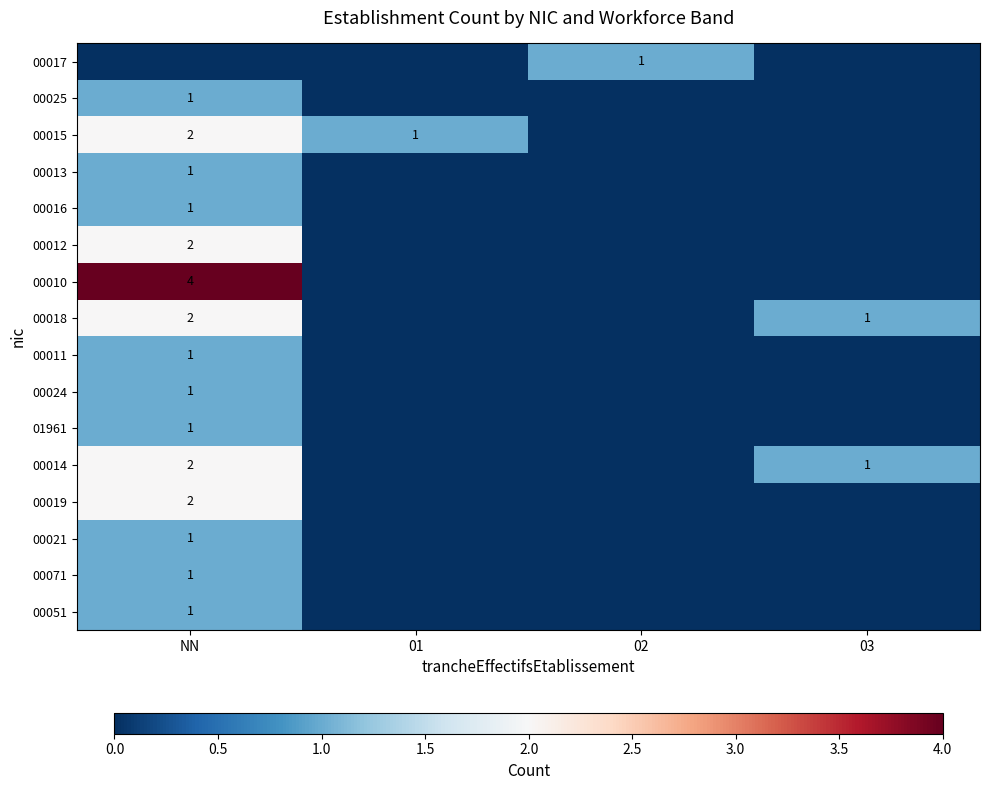

True or false: 00013 has a value of 1 at NN.

True